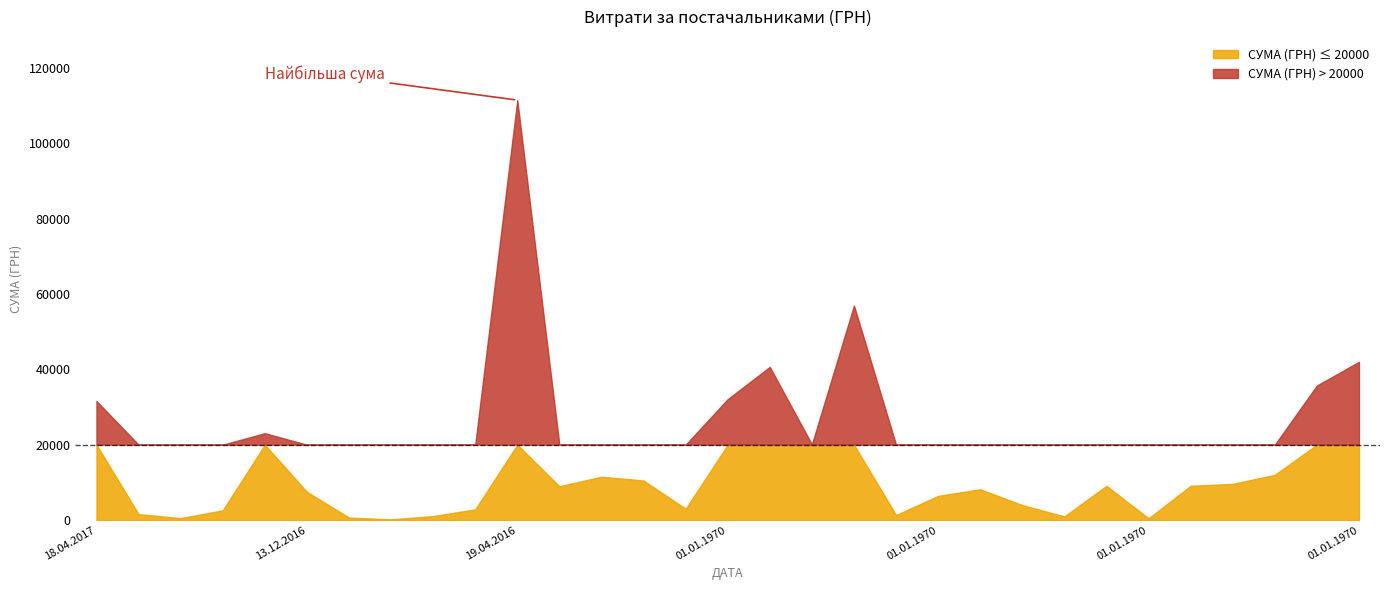

True or false: the data has more than 1 interior local peaks.

True